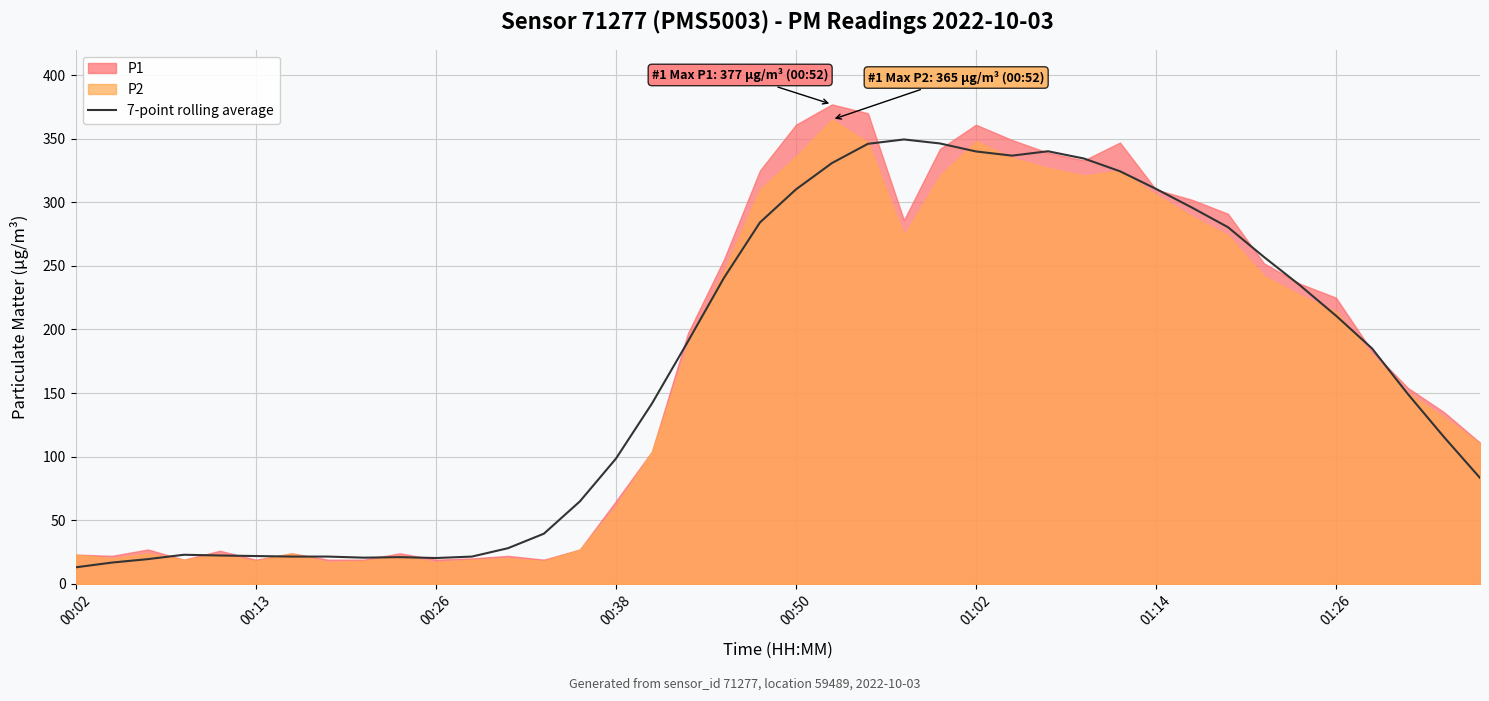

Where is the first local minimum?

8